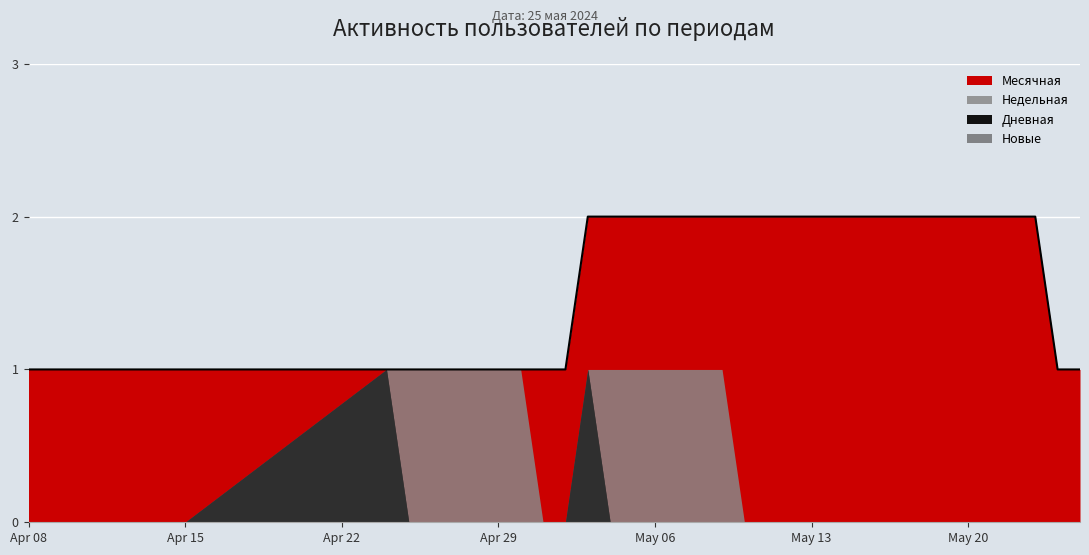

Which series changed the most between 2024-05-17 and 2024-05-01?

Месячная